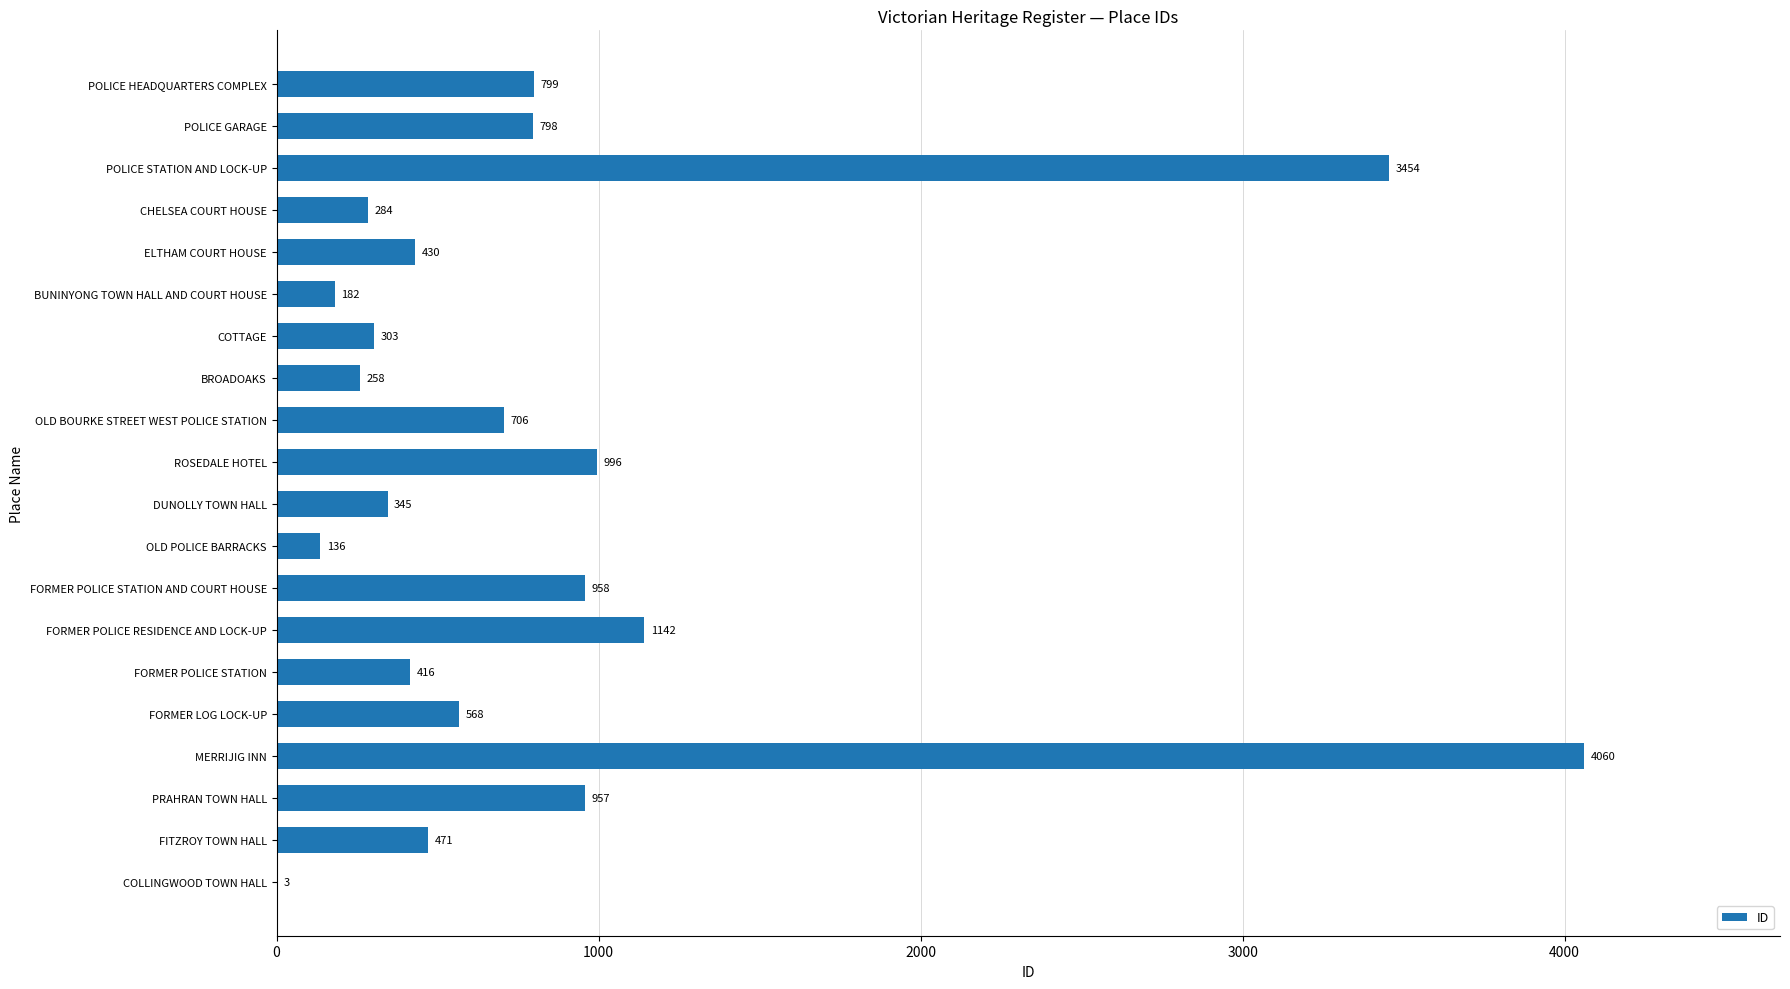

Reading bottom to top, extract all data points from this chart.

COLLINGWOOD TOWN HALL=3	FITZROY TOWN HALL=471	PRAHRAN TOWN HALL=957	MERRIJIG INN=4060	FORMER LOG LOCK-UP=568	FORMER POLICE STATION=416	FORMER POLICE RESIDENCE AND LOCK-UP=1142	FORMER POLICE STATION AND COURT HOUSE=958	OLD POLICE BARRACKS=136	DUNOLLY TOWN HALL=345	ROSEDALE HOTEL=996	OLD BOURKE STREET WEST POLICE STATION=706	BROADOAKS=258	COTTAGE=303	BUNINYONG TOWN HALL AND COURT HOUSE=182	ELTHAM COURT HOUSE=430	CHELSEA COURT HOUSE=284	POLICE STATION AND LOCK-UP=3454	POLICE GARAGE=798	POLICE HEADQUARTERS COMPLEX=799